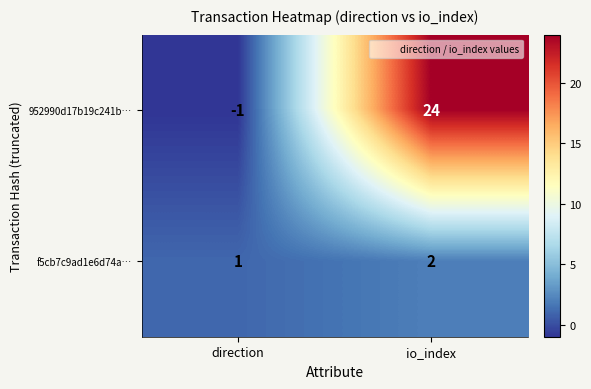

List the series in order of their overall mean, highest first.

952990d17b19c241b…, f5cb7c9ad1e6d74a…